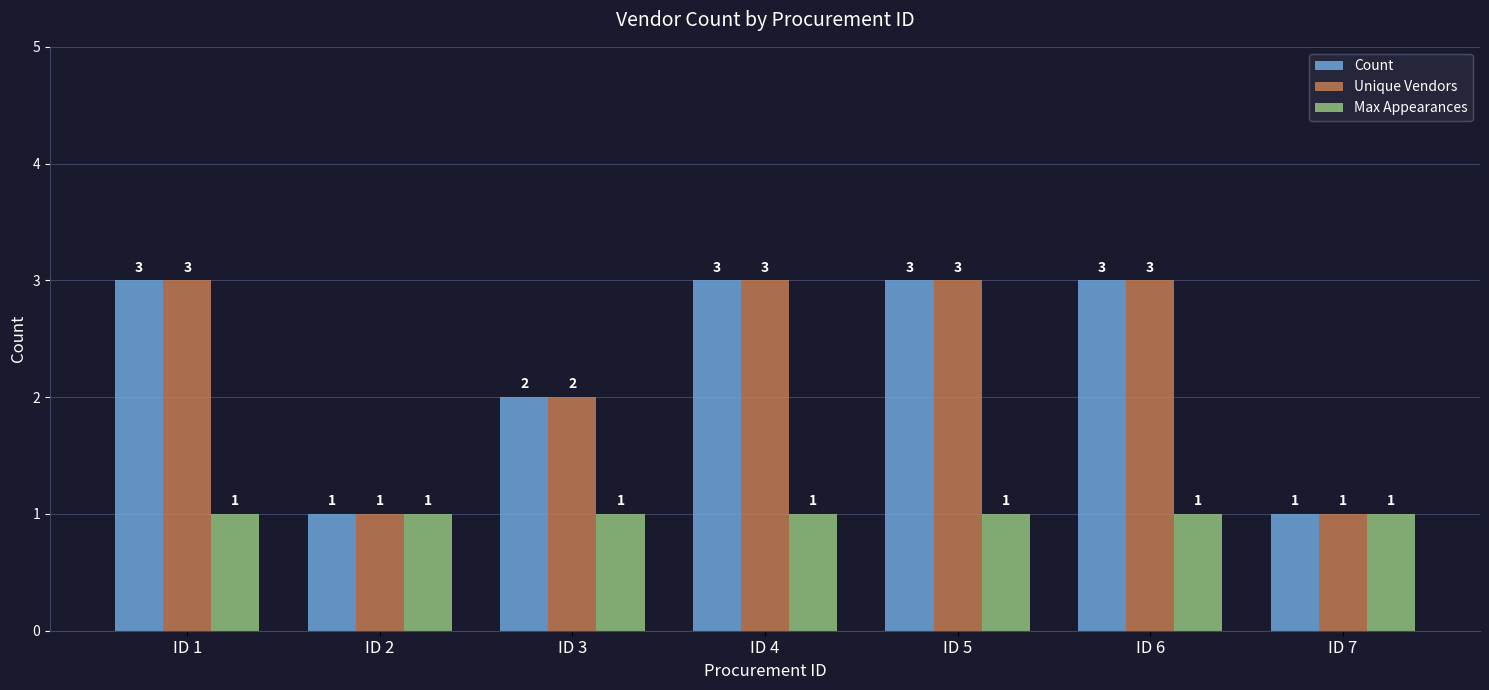

Reading left to right, list all the values displayed in this chart.

Count: ID 1=3	ID 2=1	ID 3=2	ID 4=3	ID 5=3	ID 6=3	ID 7=1
Unique Vendors: ID 1=3	ID 2=1	ID 3=2	ID 4=3	ID 5=3	ID 6=3	ID 7=1
Max Appearances: ID 1=1	ID 2=1	ID 3=1	ID 4=1	ID 5=1	ID 6=1	ID 7=1